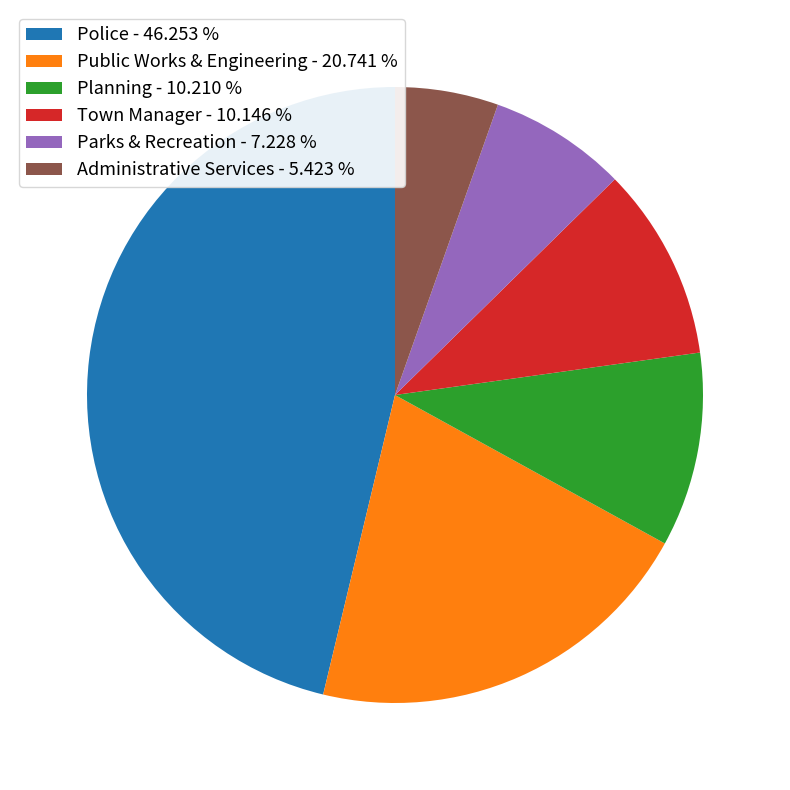

What is the ratio of the value at Planning - 10.210 % to the value at Parks & Recreation - 7.228 %?

1.4